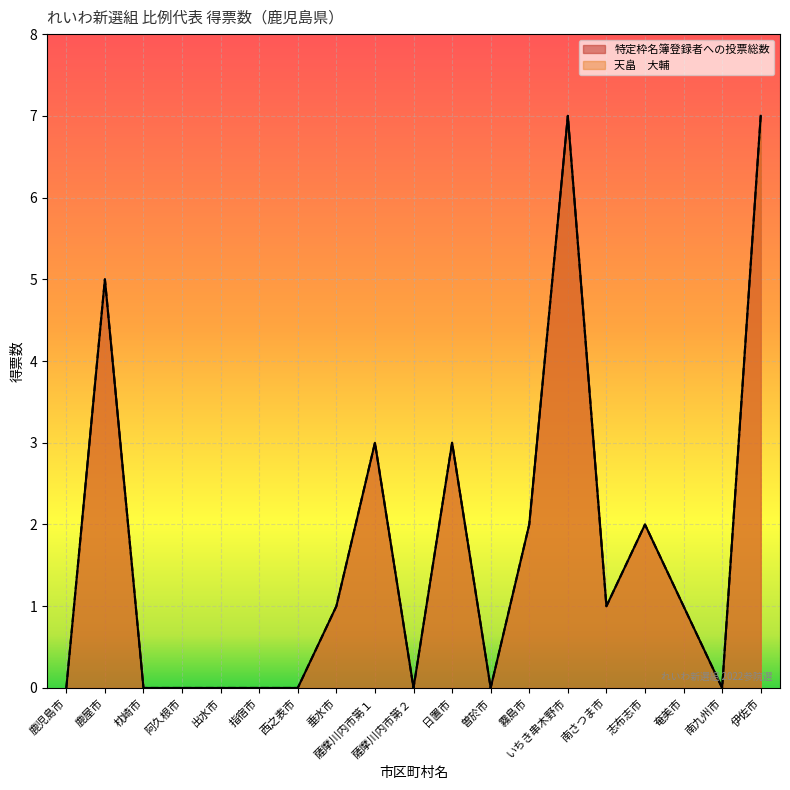

Count the number of categories in the chart.

19